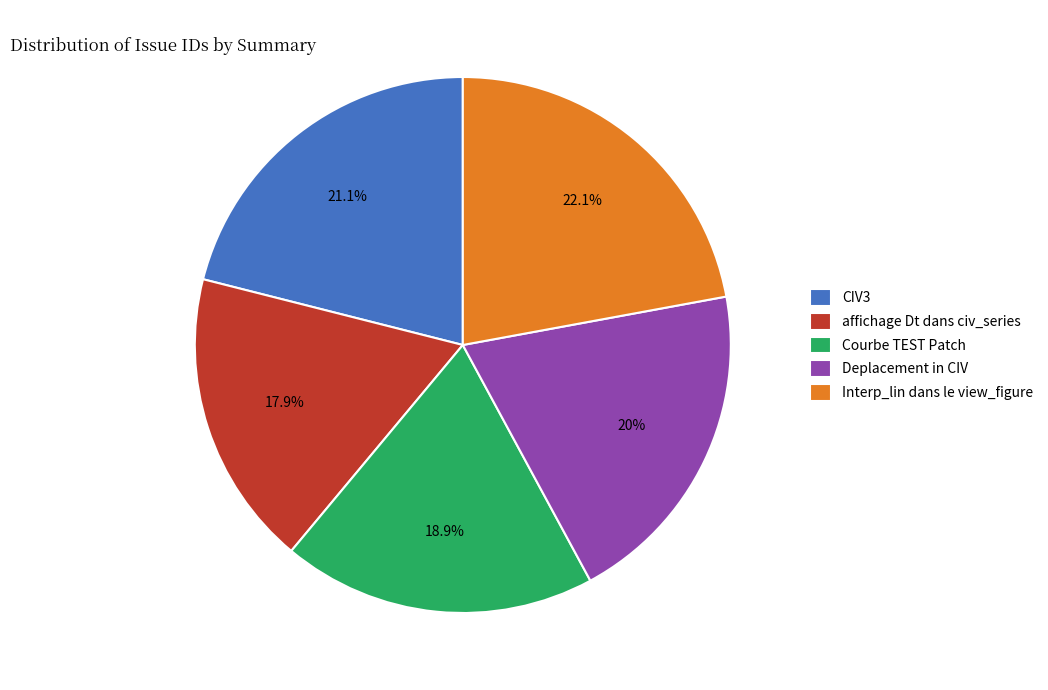

Does Deplacement in CIV account for over 50% of the chart?

No